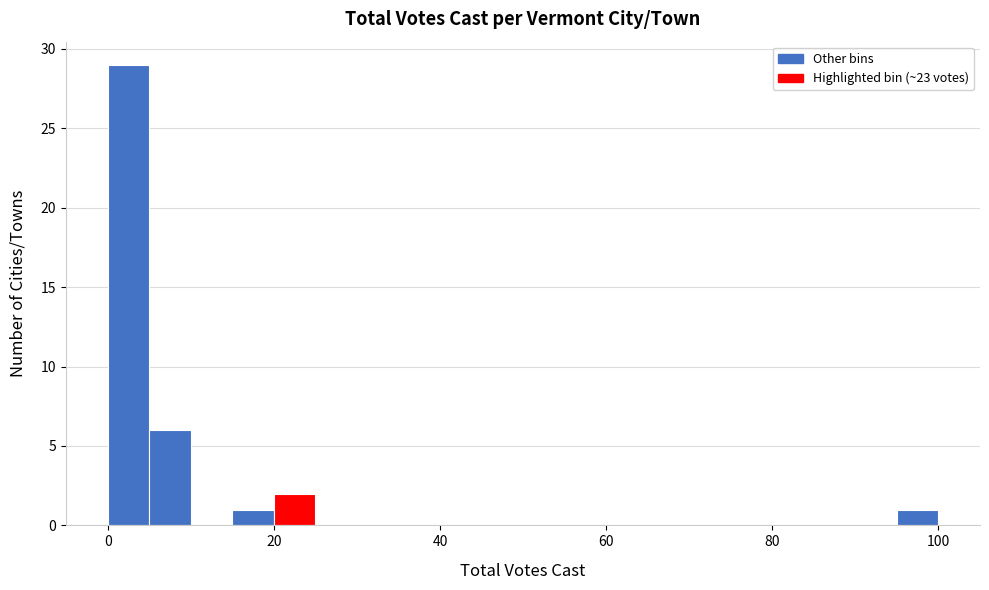

Around what value on the x-axis is the tallest bar? Give the approximate position of its centre, as read against the axis.

2